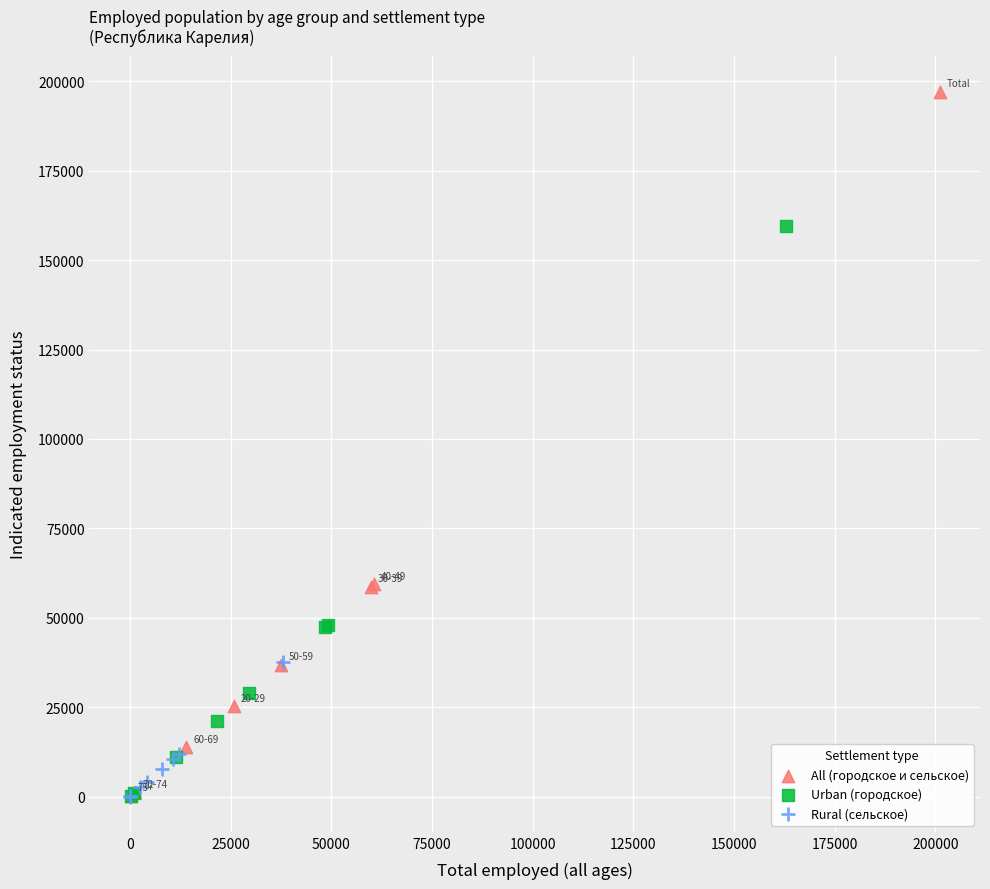

Which series has the largest Y range (max minus min)?

All (городское и сельское)